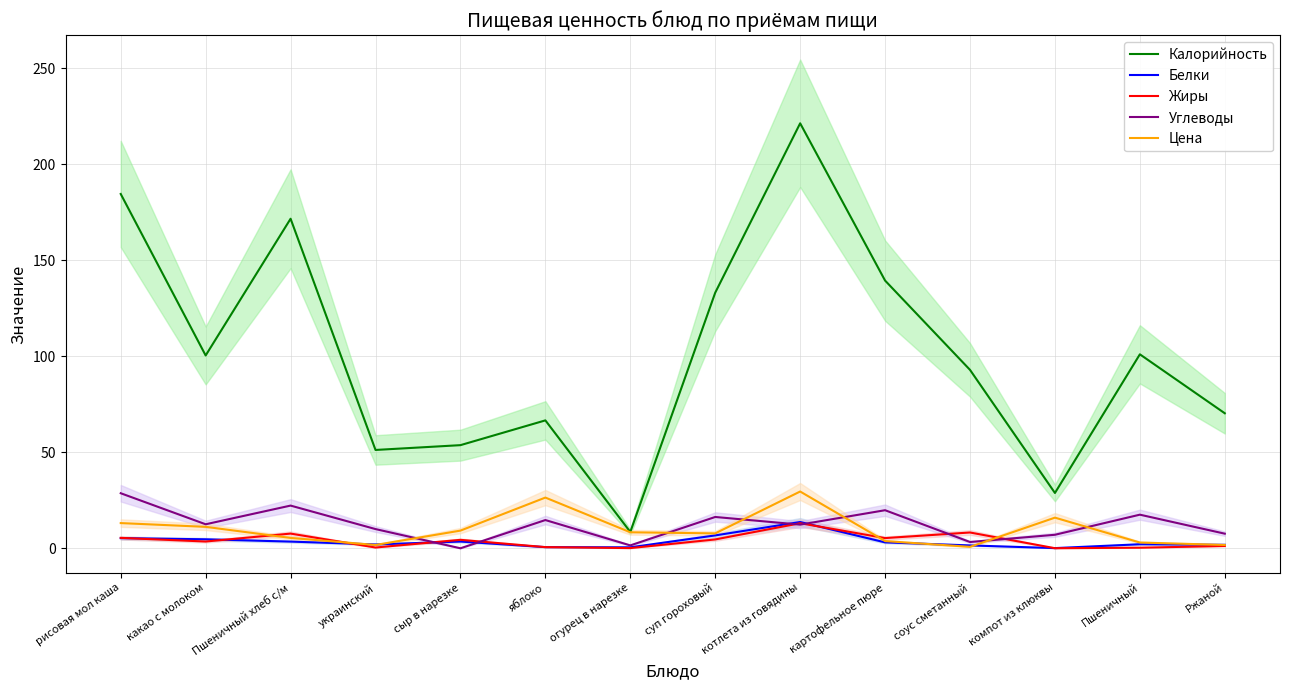

True or false: Жиры has a value of 5.3 at картофельное пюре.

True